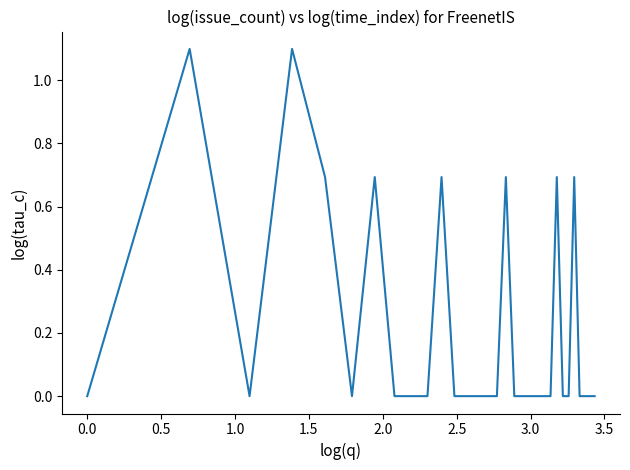

Does the chart display data point markers on the line(s)?

No